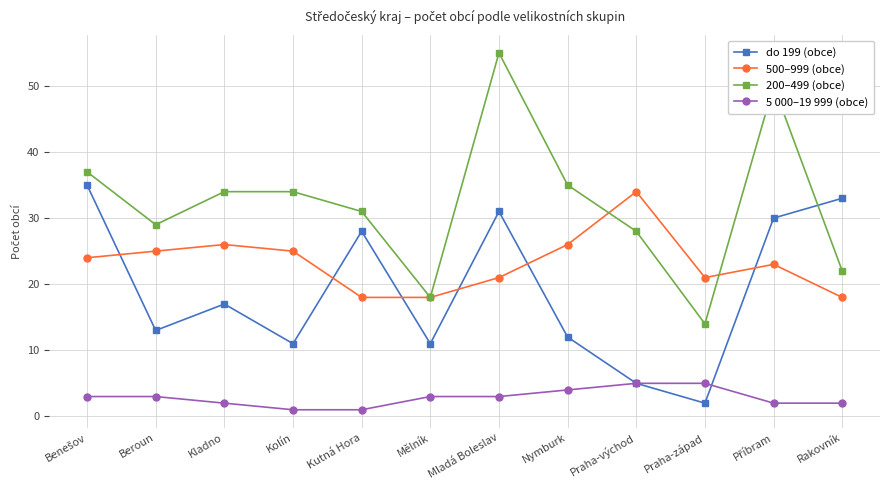

Which series has the largest total across all categories?

200–499 (obce)